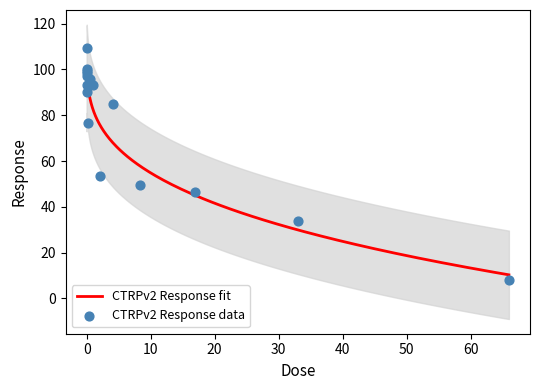

Between 0.52 and 0.0081, which is larger?

0.52